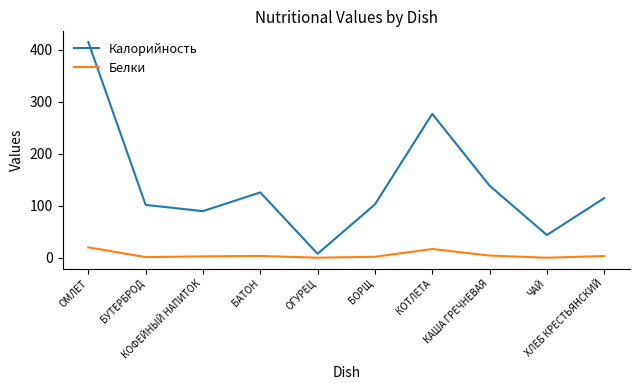

At which category is the sum across all series the highest?

ОМЛЕТ